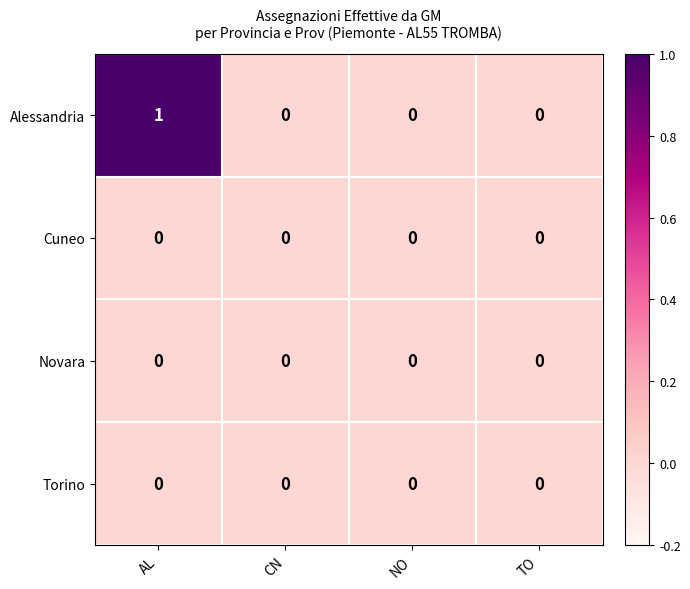

Reading left to right, transcribe all the data shown in this chart.

Alessandria: 1	0	0	0
Cuneo: 0	0	0	0
Novara: 0	0	0	0
Torino: 0	0	0	0